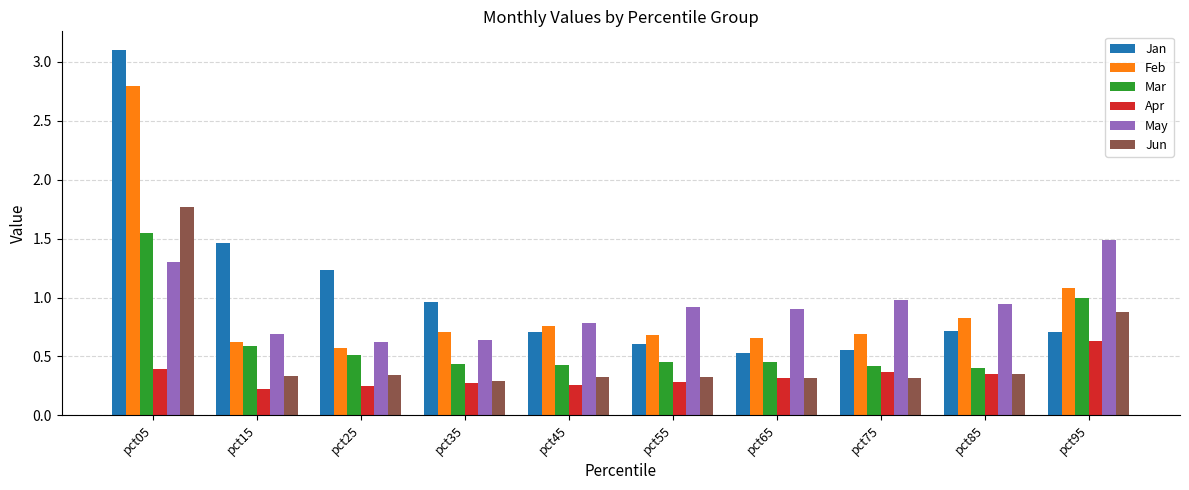

Which series changed the most between pct15 and pct75?

Jan